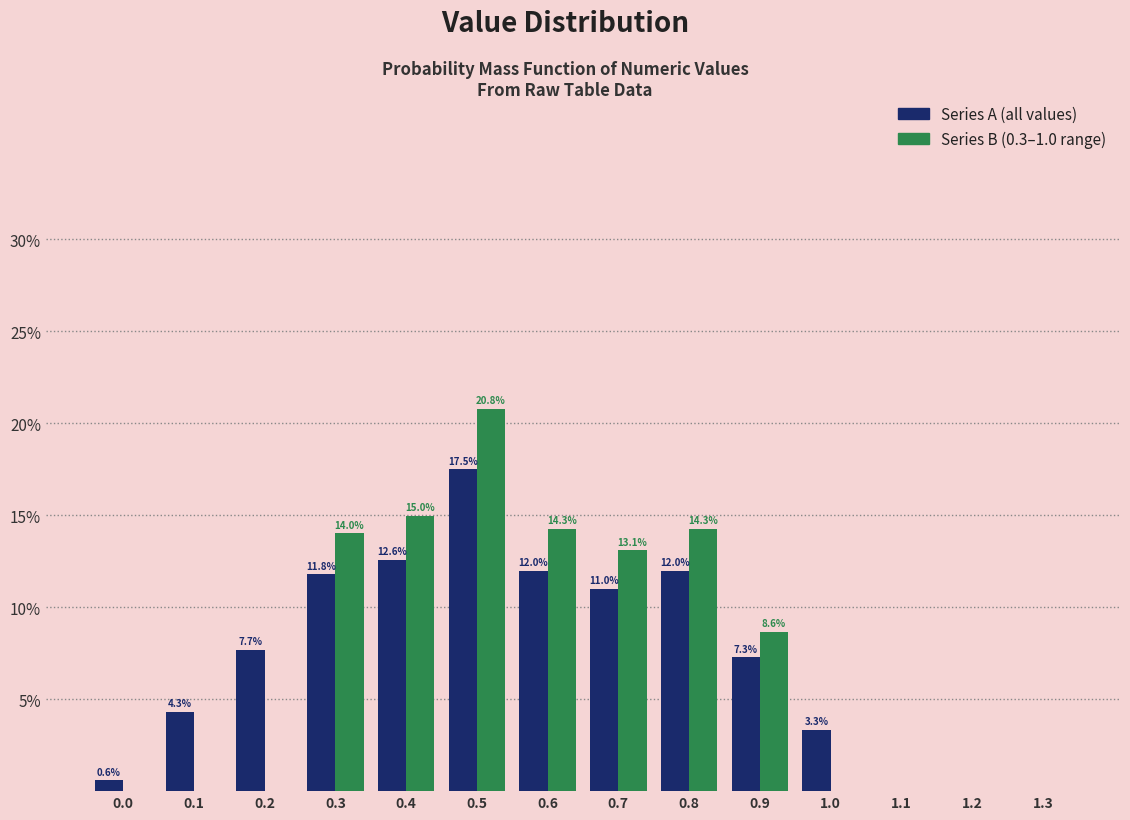

Reading right to left, what are all the values shown in this chart?

Series A: 1.3=0.0	1.2=0.0	1.1=0.0	1.0=3.3	0.9=7.3	0.8=12.0	0.7=11.0	0.6=12.0	0.5=17.5	0.4=12.6	0.3=11.8	0.2=7.7	0.1=4.3	0.0=0.6
Series B: 1.3=0.0	1.2=0.0	1.1=0.0	1.0=0.0	0.9=8.6	0.8=14.3	0.7=13.1	0.6=14.3	0.5=20.8	0.4=15.0	0.3=14.0	0.2=0.0	0.1=0.0	0.0=0.0